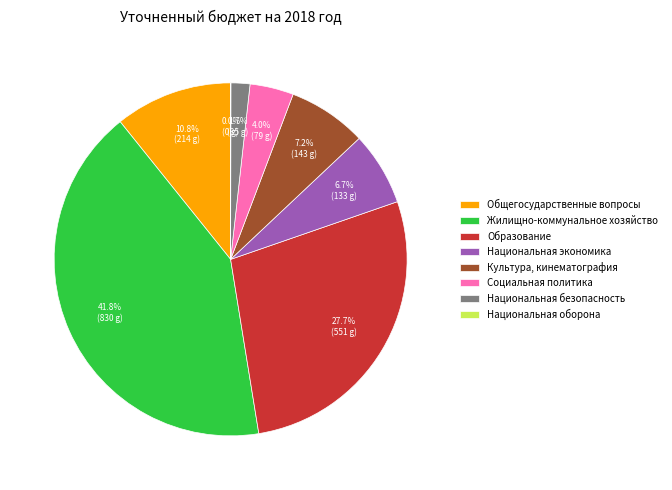

Which slice is the largest?

Жилищно-коммунальное хозяйство